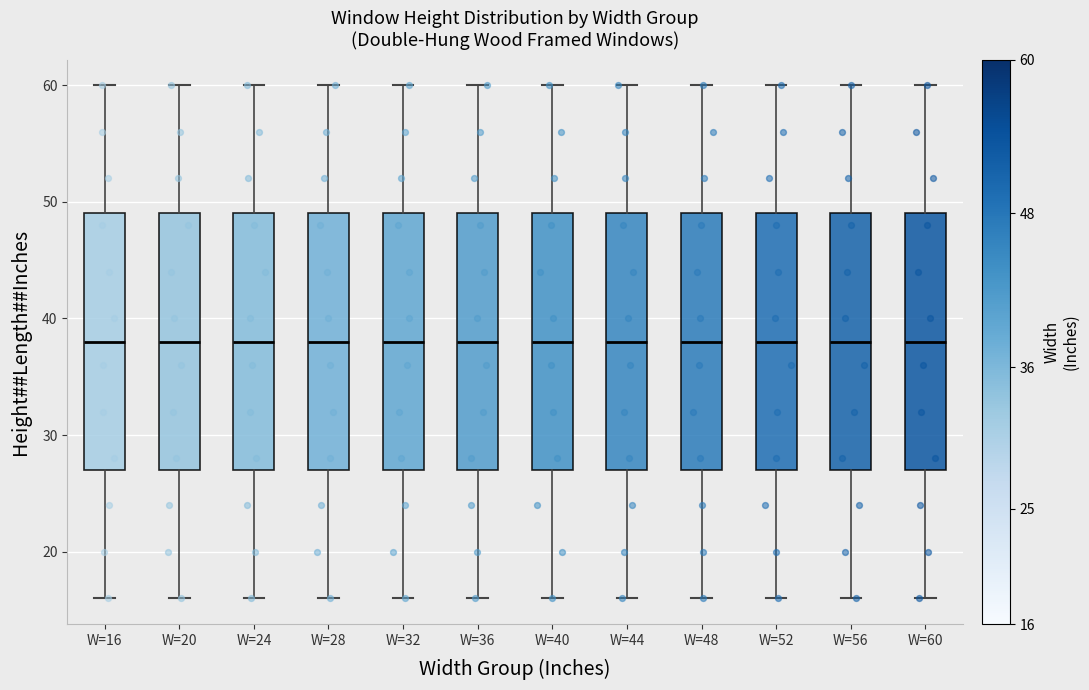

Where is the lower edge of the box for W=36 on the y-axis? The values are not printed on the chart, so give them approximately, as read against the axis.

27